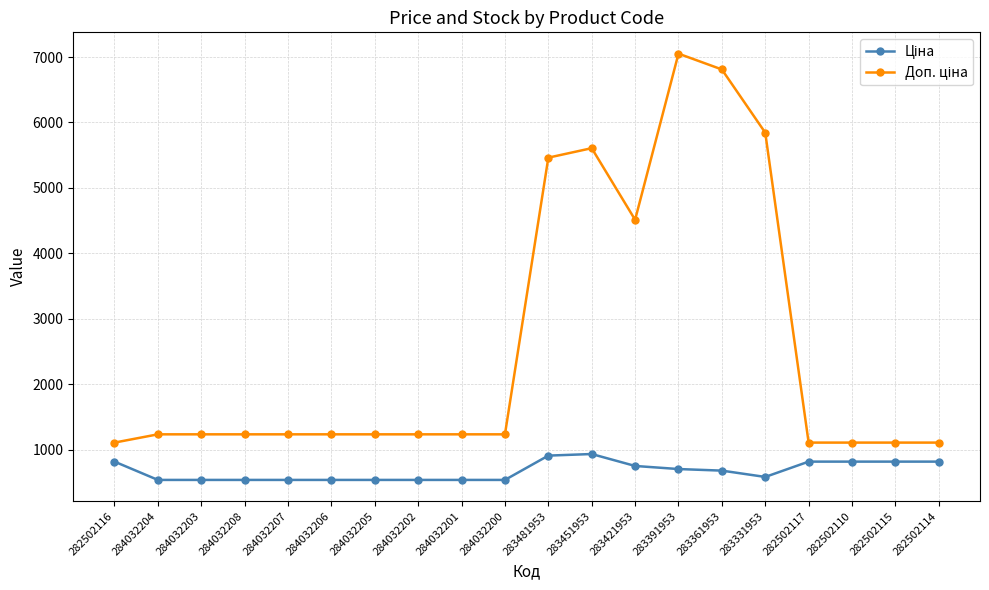

How many categories are shown in the chart?

20